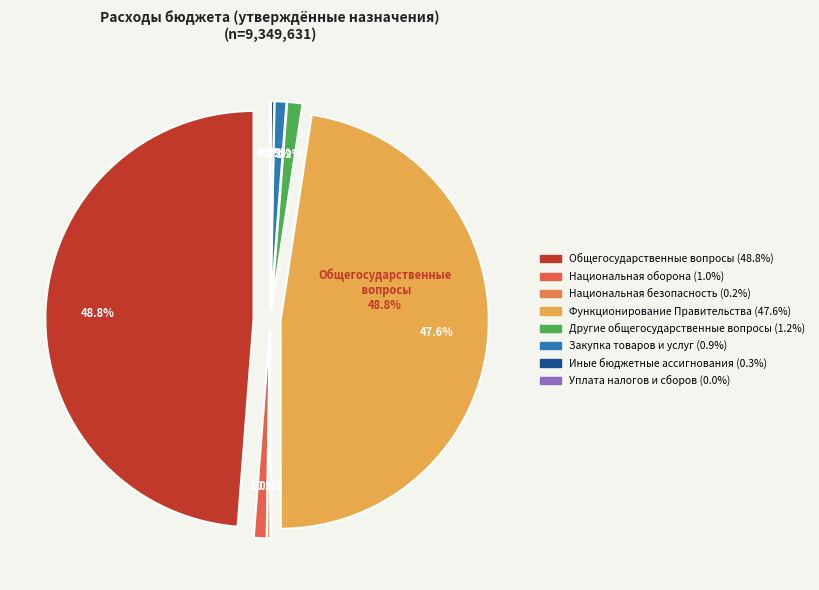

The Функционирование Правительства slice represents 48% of the pie. True or false?

True